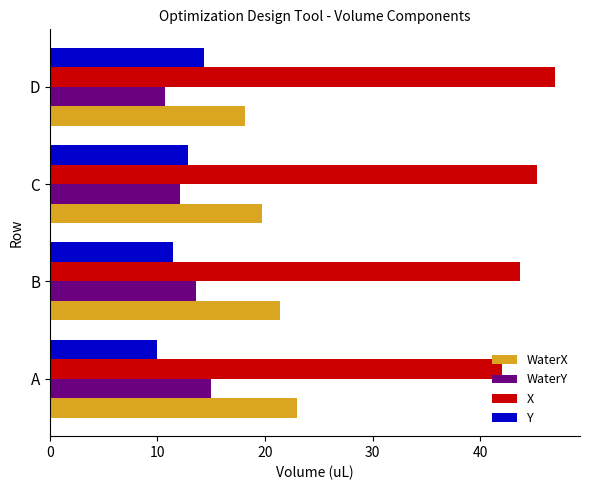

How many values in the WaterX series are below 21?

2